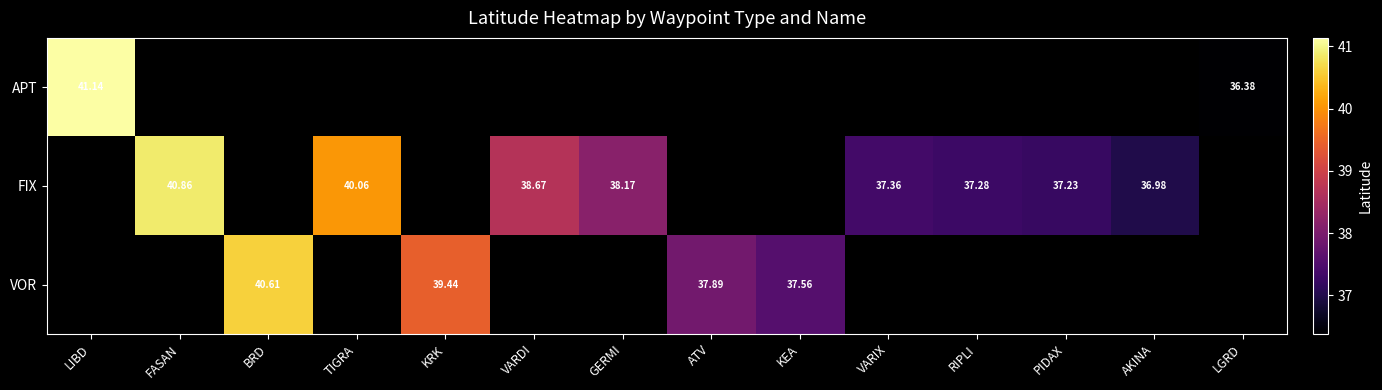

How many series are shown in this chart?

3